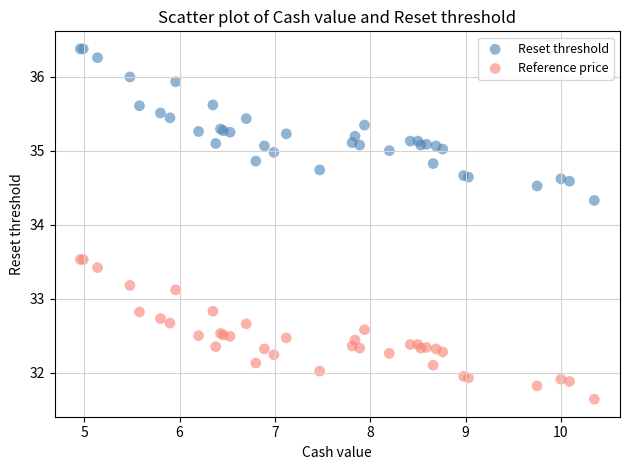

Which series has the widest spread of Y values?

Reset threshold